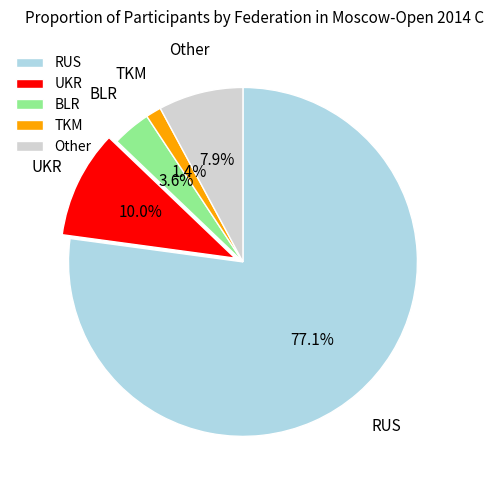

True or false: TKM accounts for 1% of the total.

True